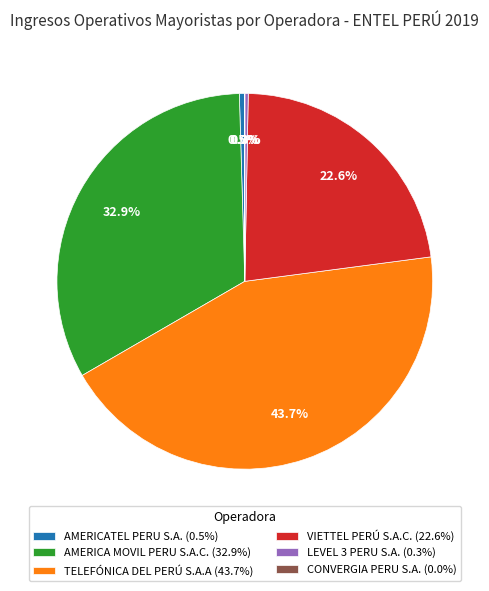

Is there any slice that represents more than half of the pie?

No